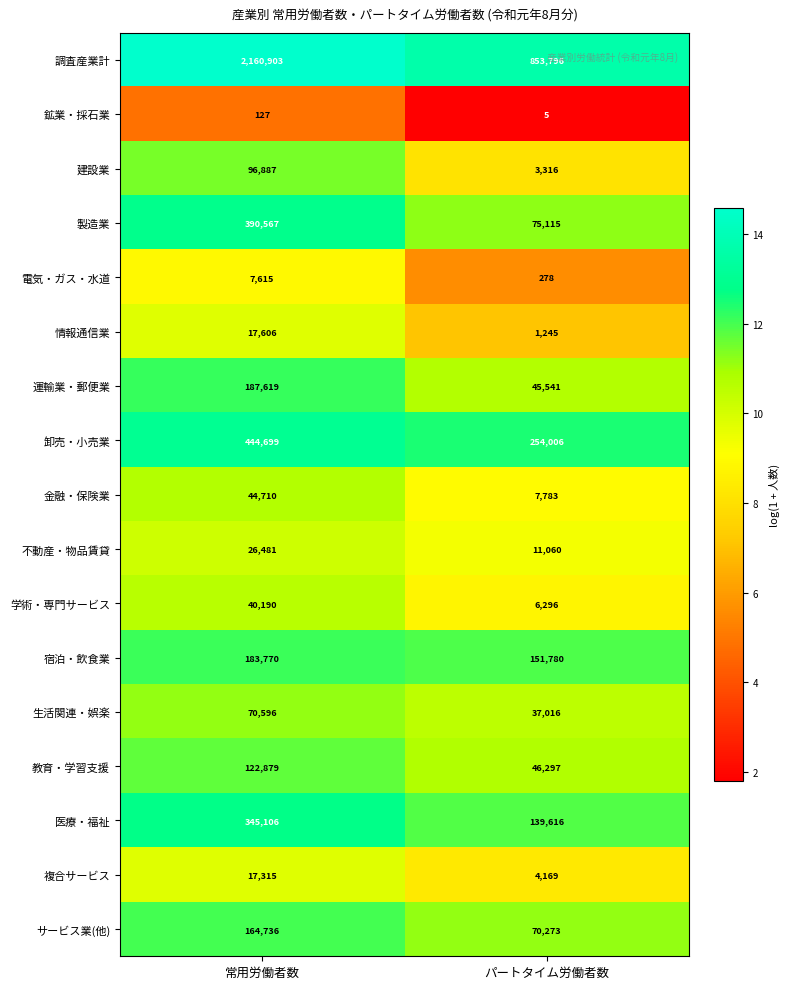

Where is 金融・保険業 nearest to the value 26246?

パートタイム労働者数